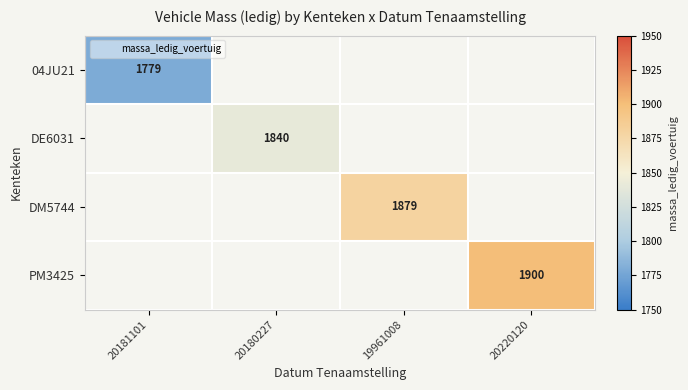

At which label is 04JU21 closest to 1779?

20181101